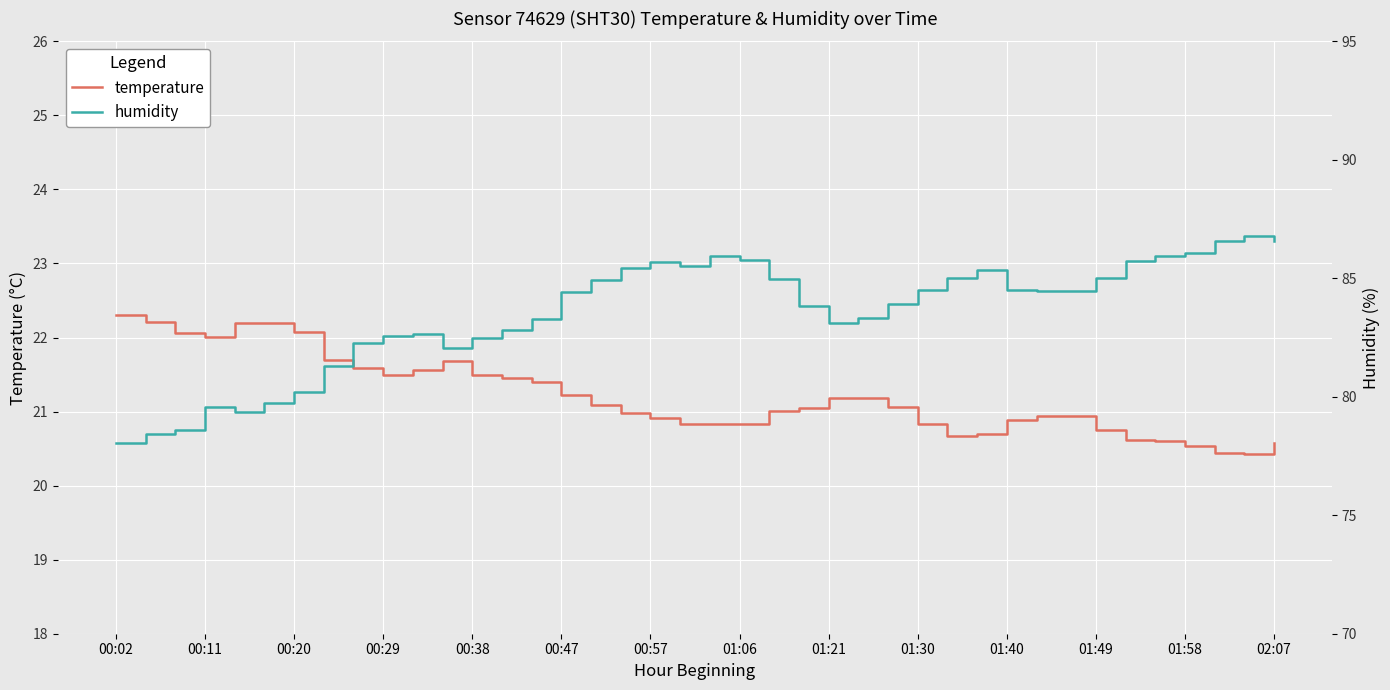

Reading left to right, what are all the values shown in this chart?

temperature: 22.3	22.2	22.1	22.0	22.2	22.2	22.1	21.7	21.6	21.5	21.6	21.7	21.5	21.4	21.4	21.2	21.1	21.0	20.9	20.8	20.8	20.8	21.0	21.1	21.2	21.2	21.1	20.8	20.7	20.7	20.9	20.9	20.9	20.8	20.6	20.6	20.5	20.4	20.4	20.6
humidity: 78.0	78.4	78.6	79.6	79.4	79.7	80.2	81.3	82.3	82.5	82.6	82.1	82.5	82.8	83.3	84.4	84.9	85.4	85.7	85.5	85.9	85.8	85.0	83.8	83.1	83.3	83.9	84.5	85.0	85.4	84.5	84.5	84.5	85.0	85.7	85.9	86.1	86.6	86.8	86.6